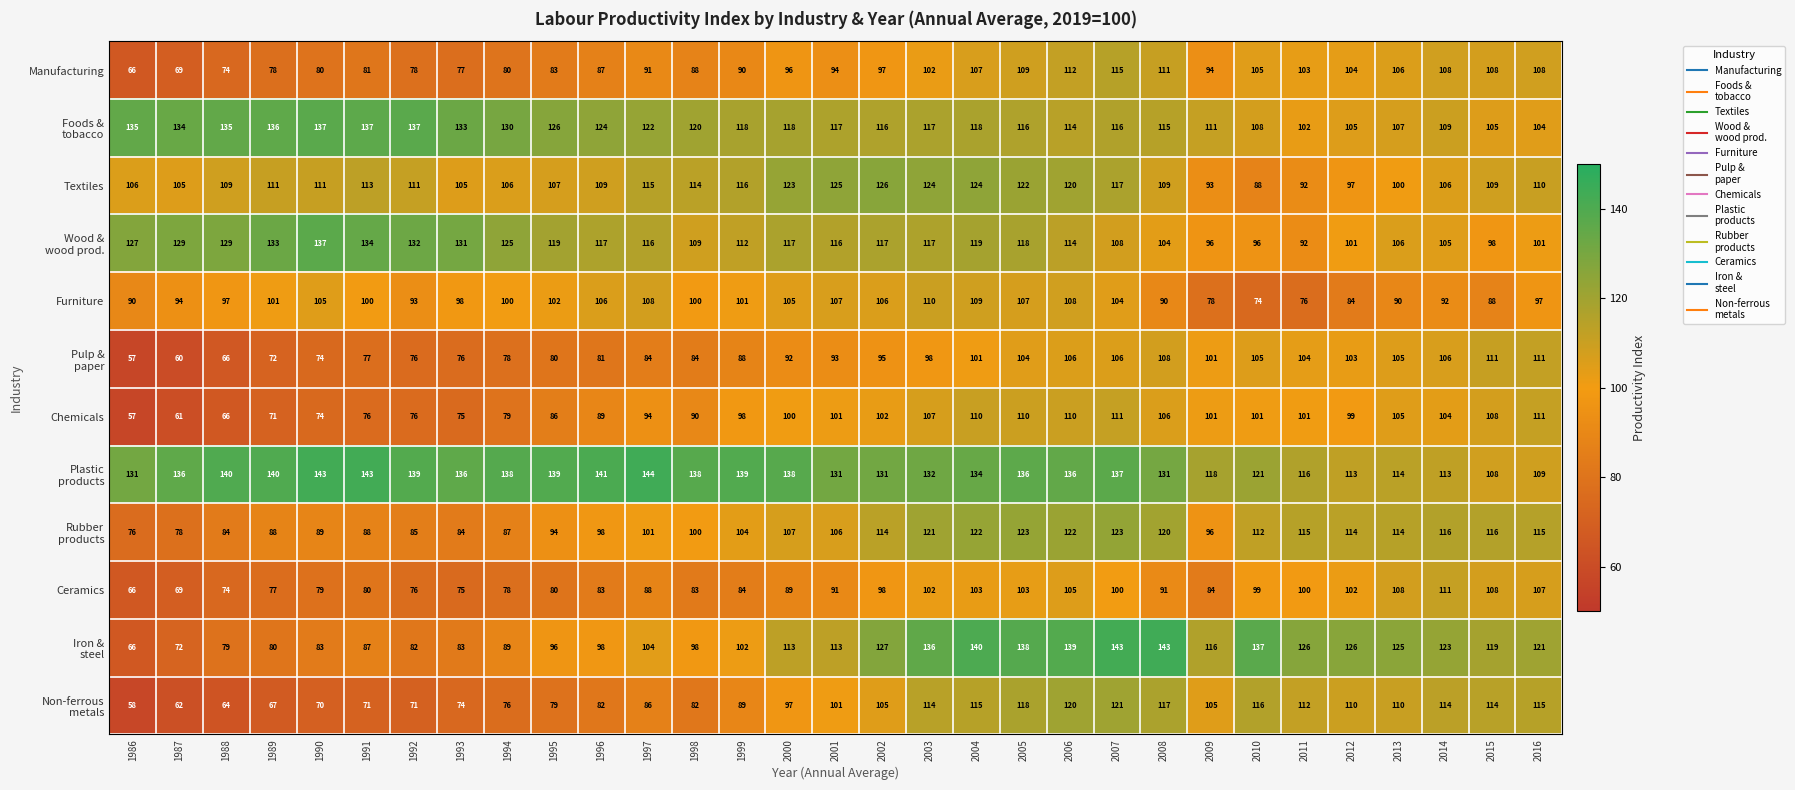

What is the maximum value shown in the chart?

144